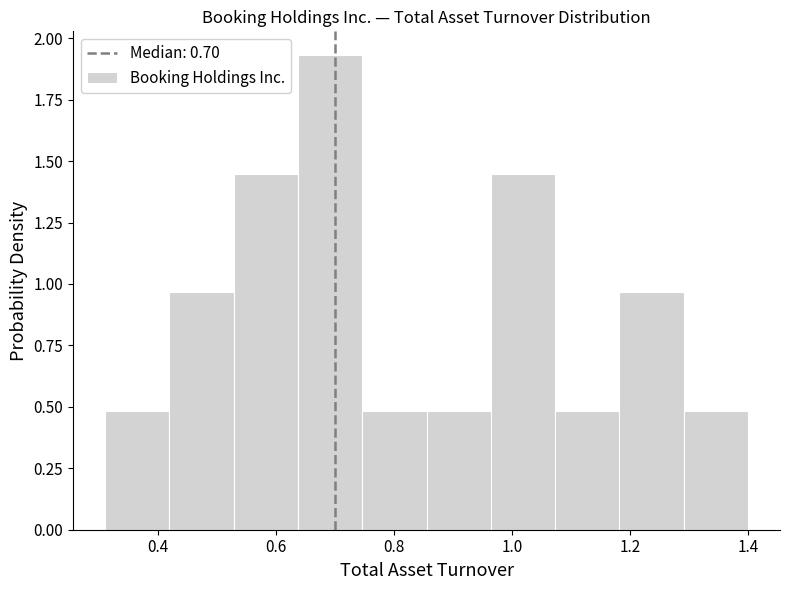

Reading left to right, list every bar in this chart as the range it spans on the x-axis followed by its height. Neither the bar edges nor the heights are printed on the chart, so give them approximately, as read against the axes.

0.32 to 0.42: 0.50
0.42 to 0.52: 0.95
0.52 to 0.64: 1.45
0.64 to 0.74: 1.95
0.74 to 0.86: 0.50
0.86 to 0.96: 0.50
0.96 to 1.08: 1.45
1.08 to 1.18: 0.50
1.18 to 1.30: 0.95
1.30 to 1.40: 0.50